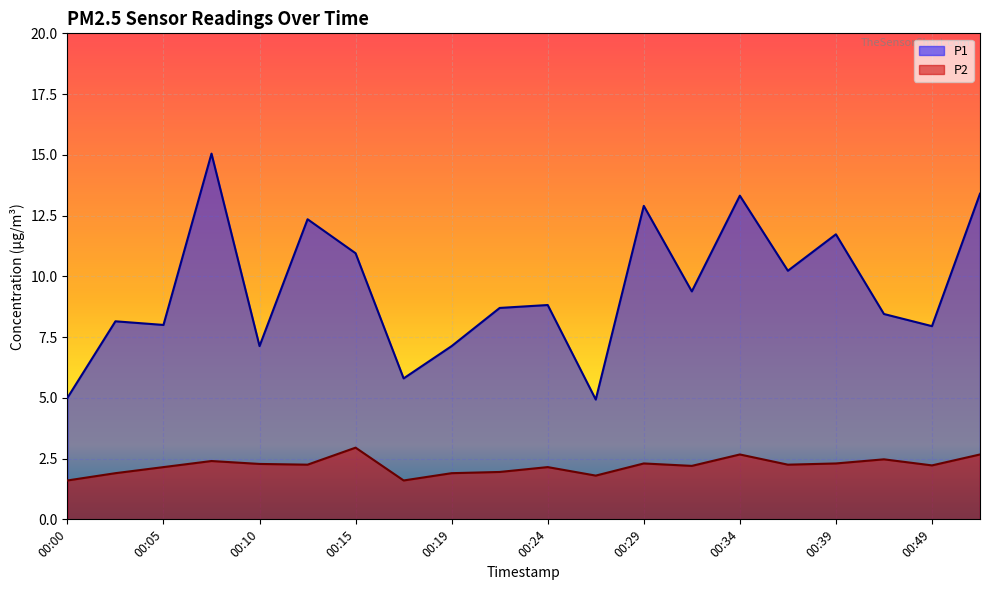

What is the difference between the maximum and minimum values in the P1 series?

10.1